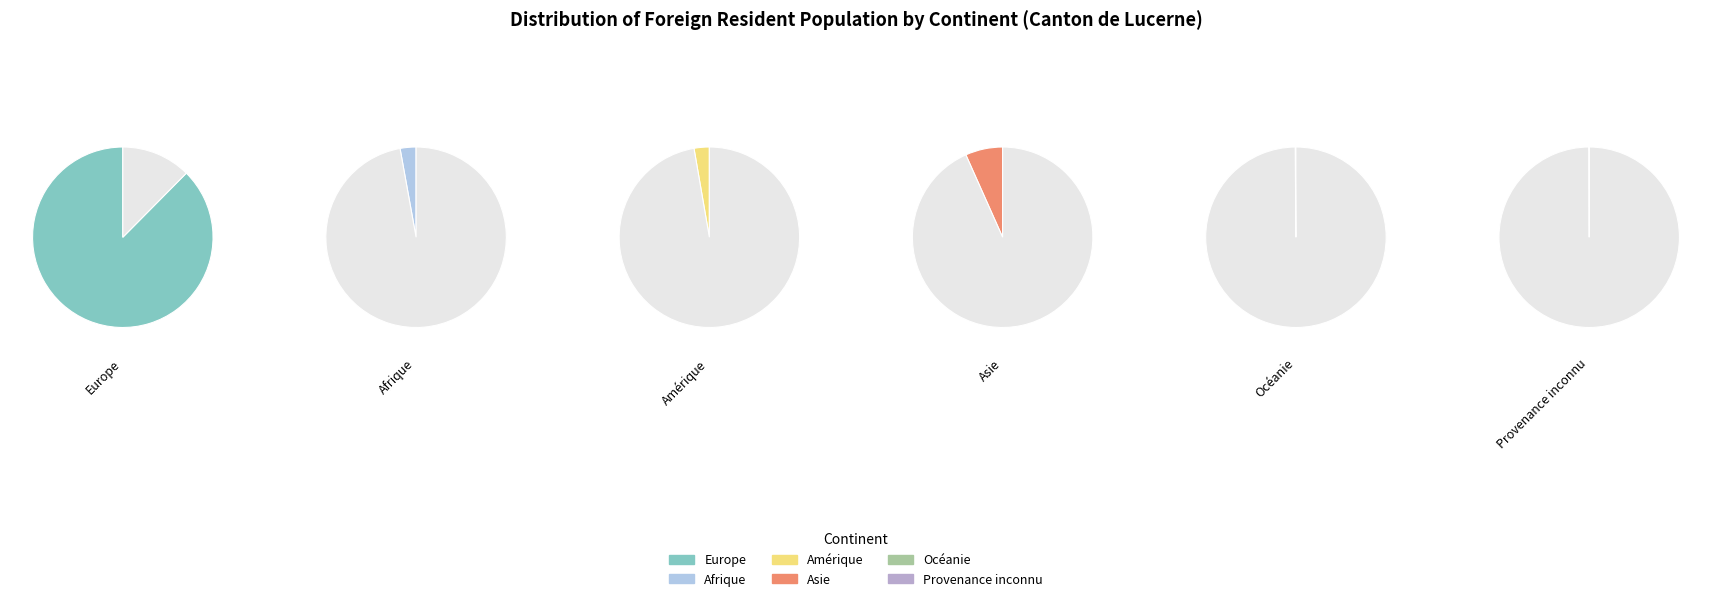

What percentage do Afrique and Provenance inconnu together represent?

2.9%